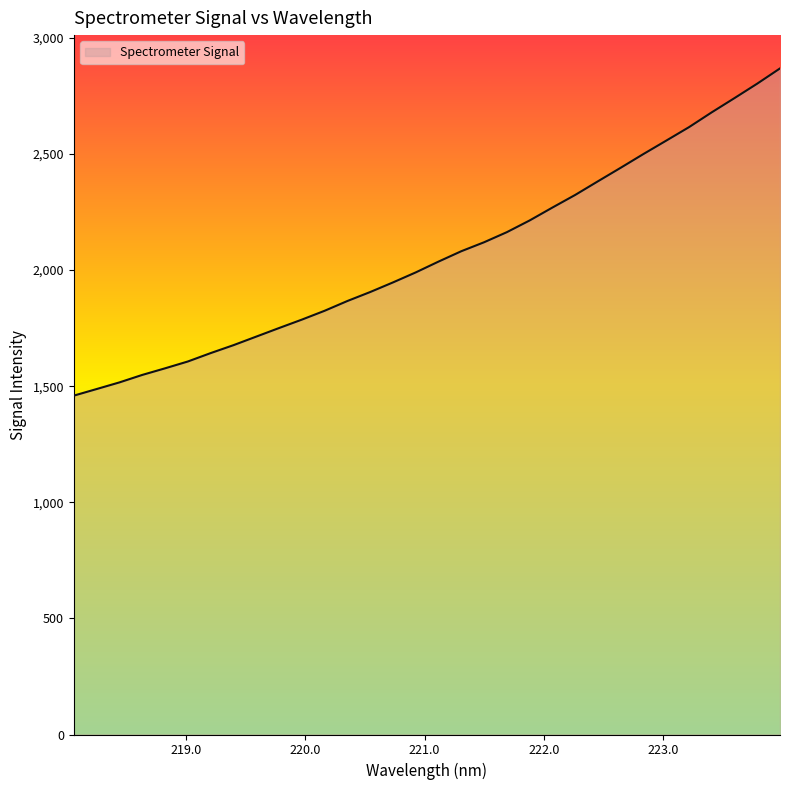

What is the smallest value displayed?

1459.4